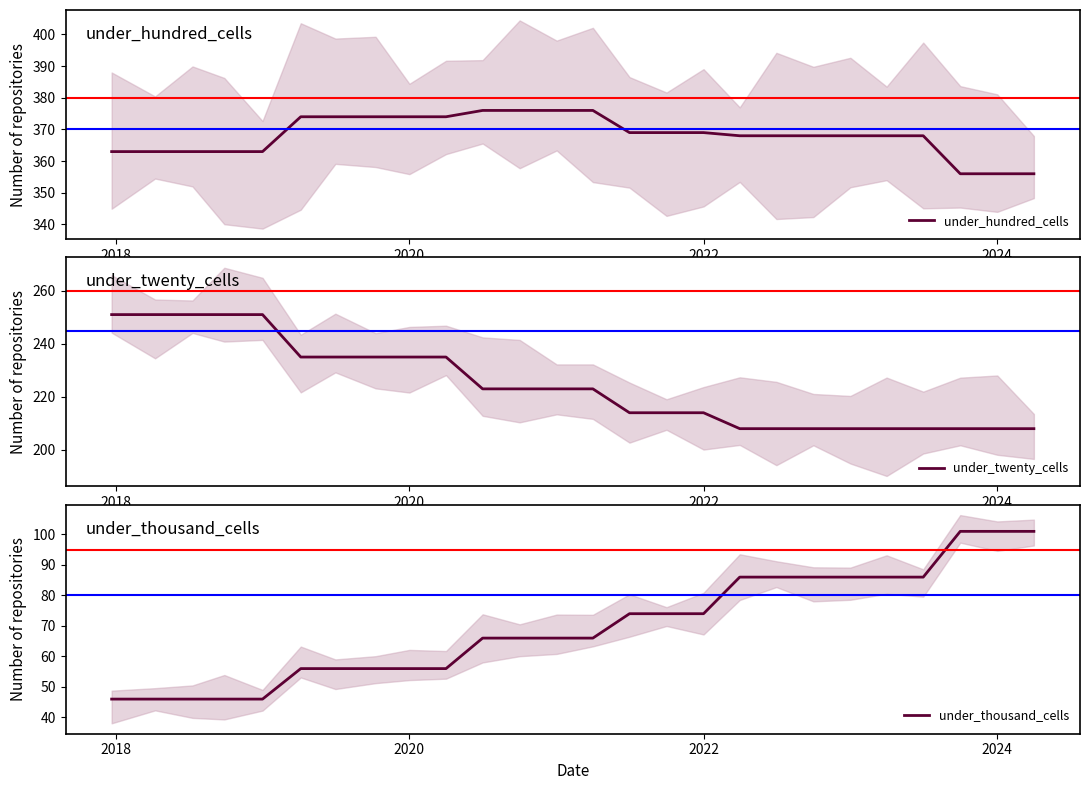

What is the minimum value for under_hundred_cells?

356